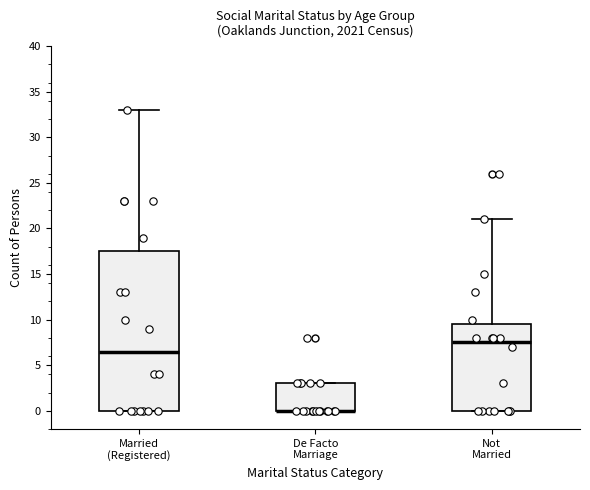

Reading left to right, read every box against the y-axis: the position of its median line, the range the box covers, and the ends of its whiskers. The values are not printed on the chart, so give them approximately, as read against the axis.

Married (Registered): median 6.5, box 0.0 to 17.5, whiskers 0.0 to 33.0
De Facto Marriage: median 0.0 (drawn on the box's lower edge), box 0.0 to 3.0, whiskers 0.0 to 3.0
Not Married: median 7.5, box 0.0 to 9.5, whiskers 0.0 to 21.0